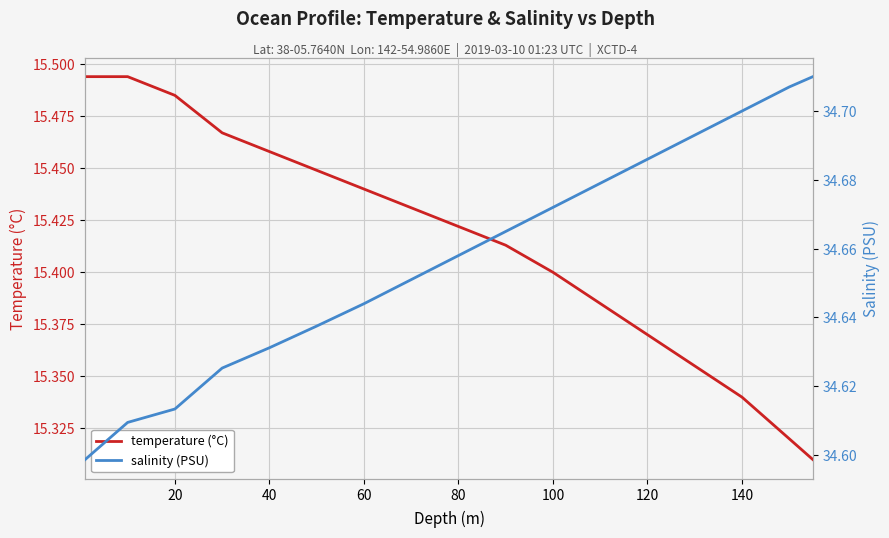

What is the average value of the temperature (°C) series?

15.4